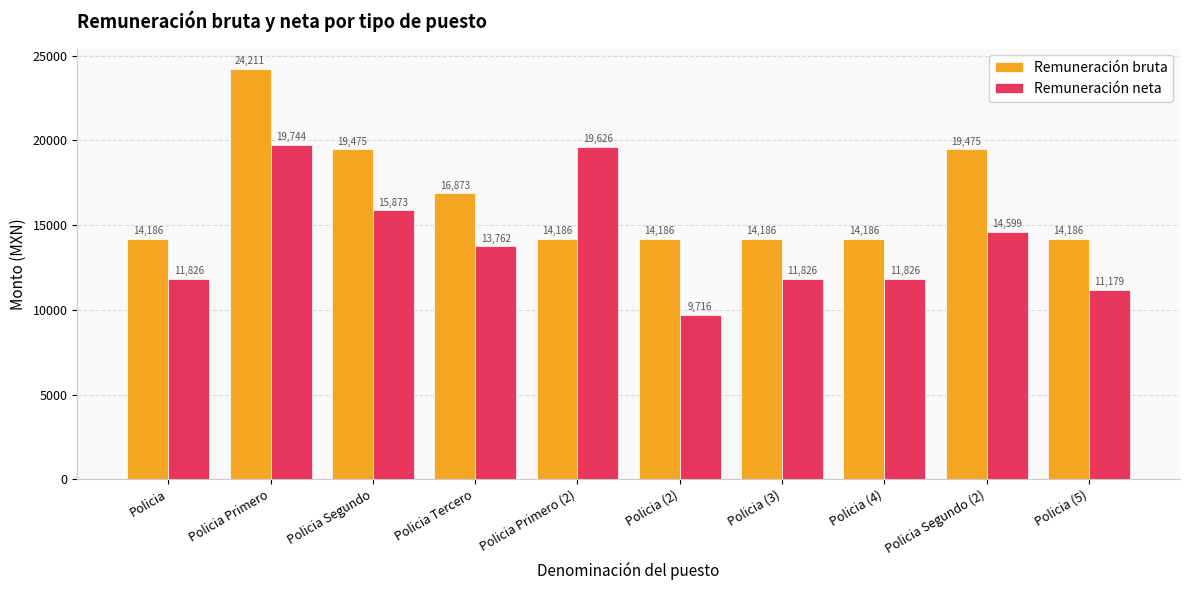

What are all the series names shown in the legend?

Remuneración bruta, Remuneración neta